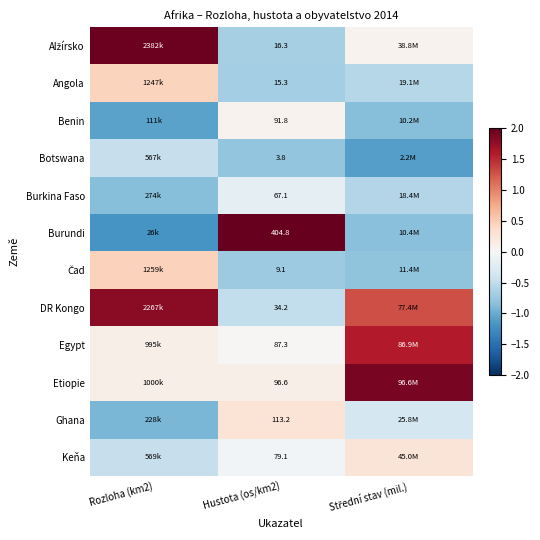

At which category does the chart reach its minimum across all series?

Rozloha (km2)